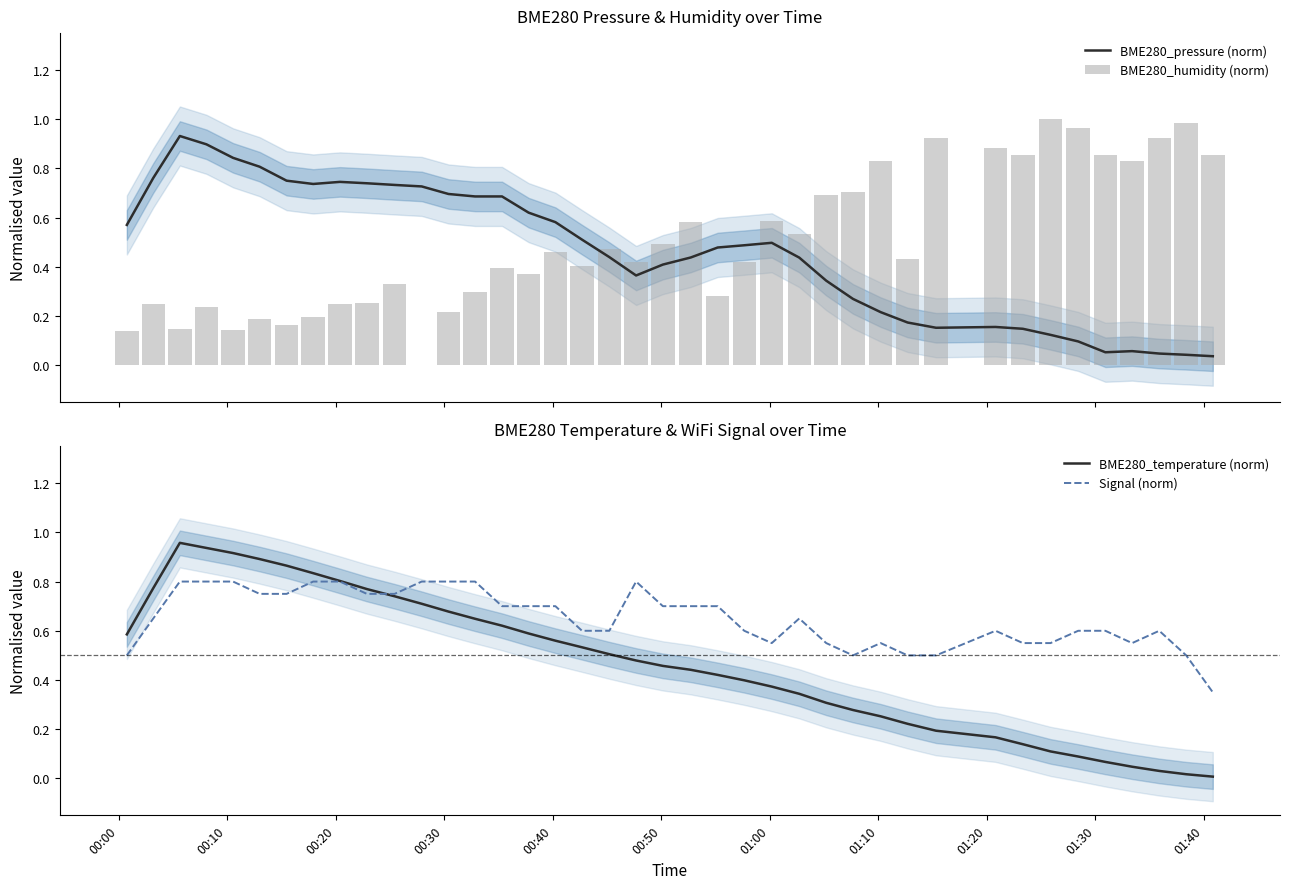

Which series has the largest total across all categories?

Signal (norm)